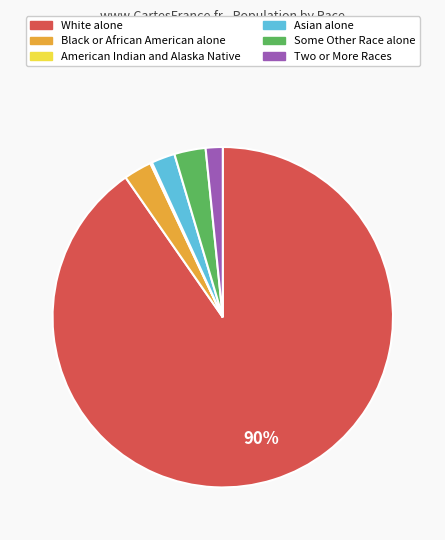

To the nearest percent, what portion does Two or More Races represent?

2%